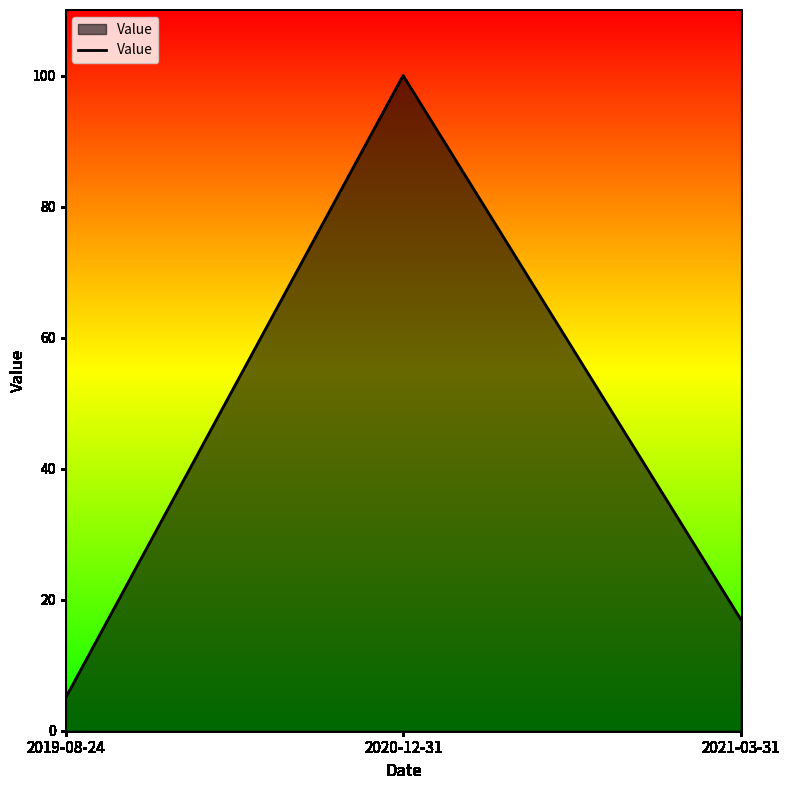

Which label corresponds to the smallest value in the chart?

2019-08-24